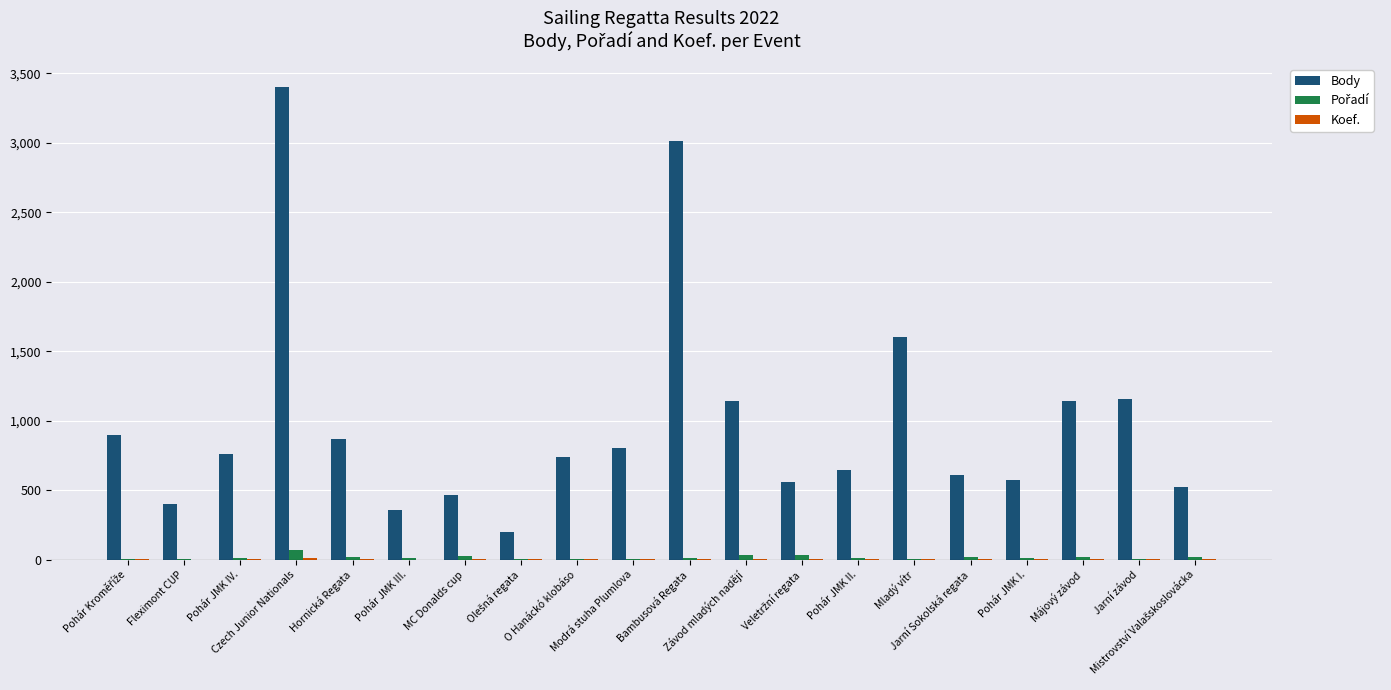

Does the chart contain stacked bars?

No